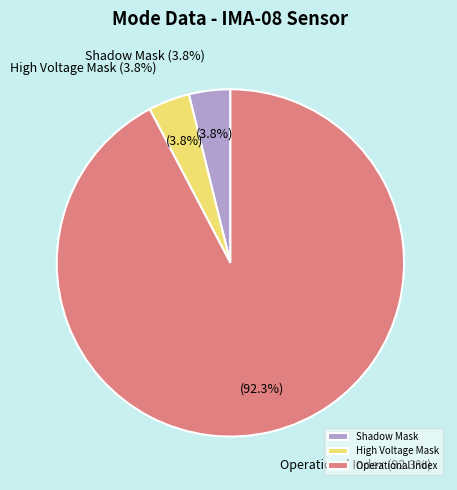

Is it true that Azimuth Sum Mode is 0% of the pie?

True